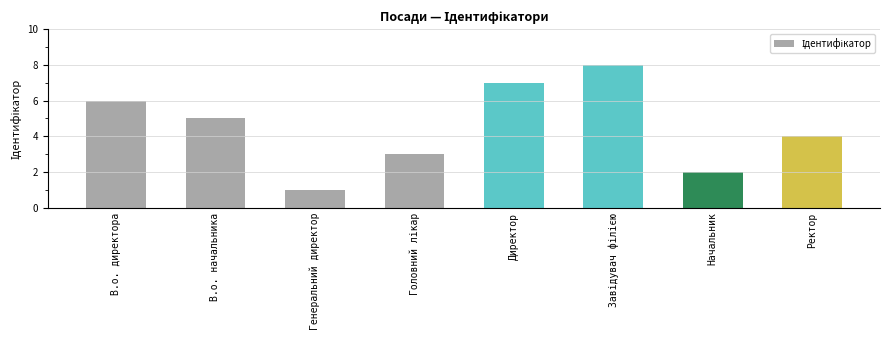

Which has a higher value, В.о. директора or Директор?

Директор